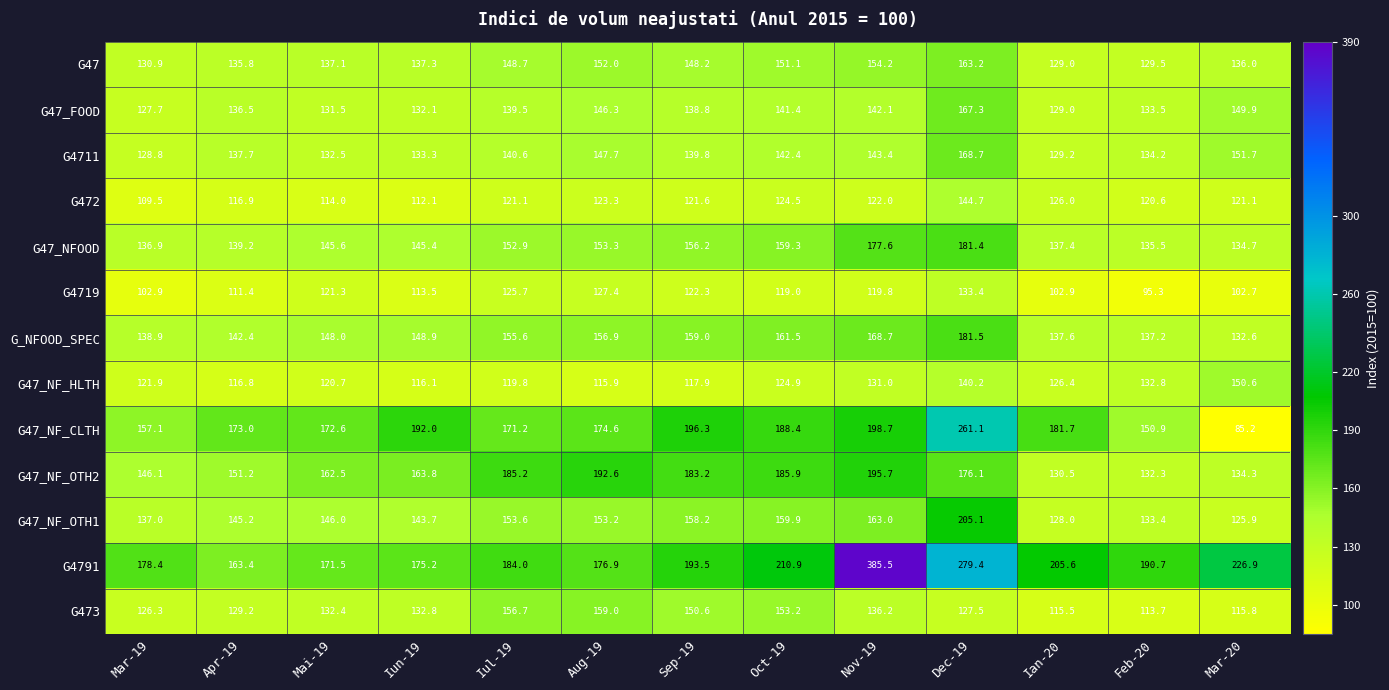

What is the maximum value shown in the chart?

385.5